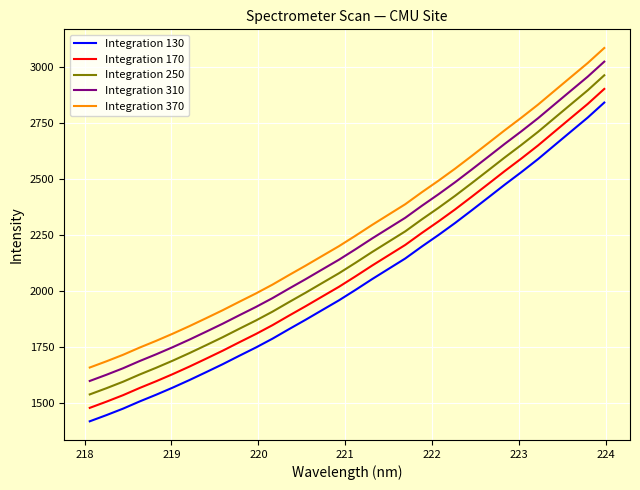

Reading right to left, transcribe all the data shown in this chart.

Integration 130: 2841.2	2774.1	2712.6	2650.7	2588.7	2530.8	2475.0	2417.3	2359.9	2303.6	2250.1	2198.9	2145.4	2099.4	2053.2	2005.1	1958.5	1915.4	1872.2	1830.3	1787.6	1748.2	1711.2	1673.6	1638.0	1602.9	1569.4	1537.6	1507.4	1475.3	1446.4	1418.9
Integration 170: 2902.0	2835.0	2773.4	2711.5	2649.5	2591.5	2535.7	2478.0	2420.6	2364.2	2310.7	2259.4	2206.0	2159.9	2113.7	2065.6	2018.9	1975.8	1932.5	1890.6	1847.9	1808.4	1771.5	1733.9	1698.2	1663.1	1629.6	1597.7	1567.5	1535.3	1506.4	1478.9
Integration 250: 2962.9	2895.8	2834.2	2772.3	2710.2	2652.3	2596.4	2538.6	2481.2	2424.9	2371.3	2320.0	2266.5	2220.4	2174.2	2126.0	2079.3	2036.2	1992.9	1950.9	1908.2	1868.7	1831.7	1794.1	1758.4	1723.2	1689.7	1657.8	1627.6	1595.4	1566.4	1538.9
Integration 310: 3023.8	2956.7	2895.0	2833.1	2771.0	2713.0	2657.1	2599.3	2541.9	2485.5	2431.9	2380.5	2327.0	2280.9	2234.7	2186.5	2139.8	2096.6	2053.3	2011.3	1968.5	1929.0	1892.0	1854.3	1818.6	1783.4	1749.8	1718.0	1687.7	1655.4	1626.4	1598.9
Integration 370: 3084.7	3017.5	2955.8	2893.9	2831.7	2773.7	2717.8	2660.0	2602.5	2546.1	2492.5	2441.1	2387.6	2341.4	2295.1	2246.9	2200.2	2157.0	2113.6	2071.6	2028.8	1989.3	1952.2	1914.5	1878.8	1843.6	1810.0	1778.1	1747.7	1715.5	1686.5	1658.9